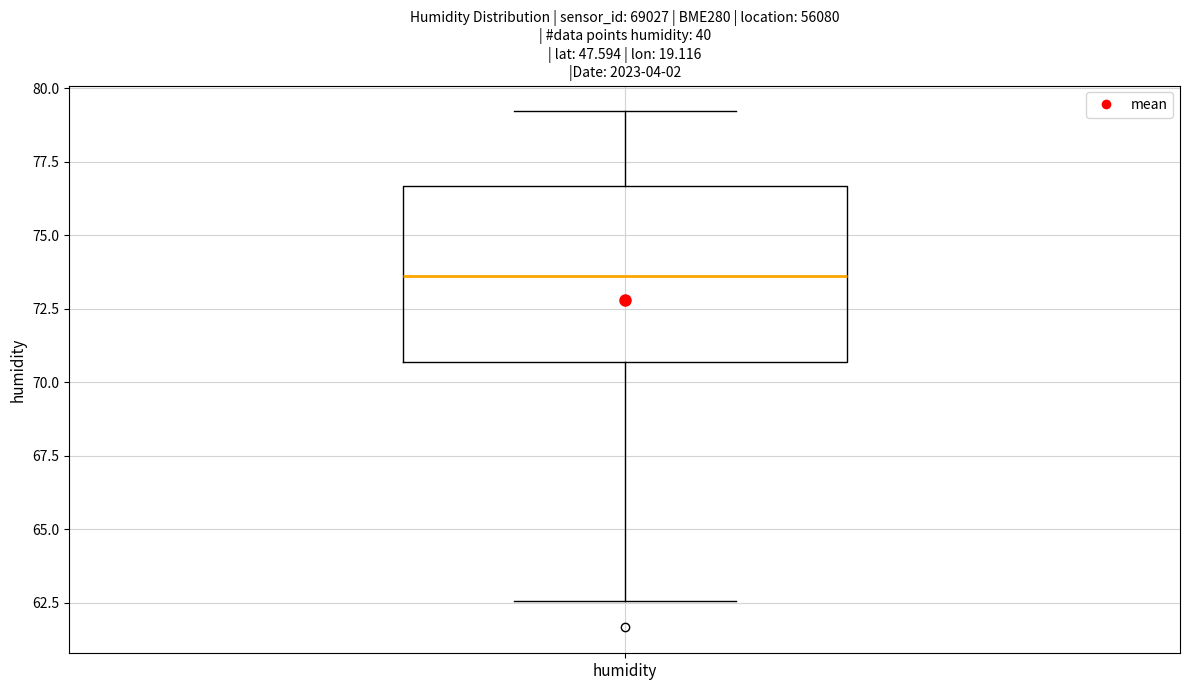

Where is the lower edge of the box for humidity on the y-axis? The values are not printed on the chart, so give them approximately, as read against the axis.

70.5